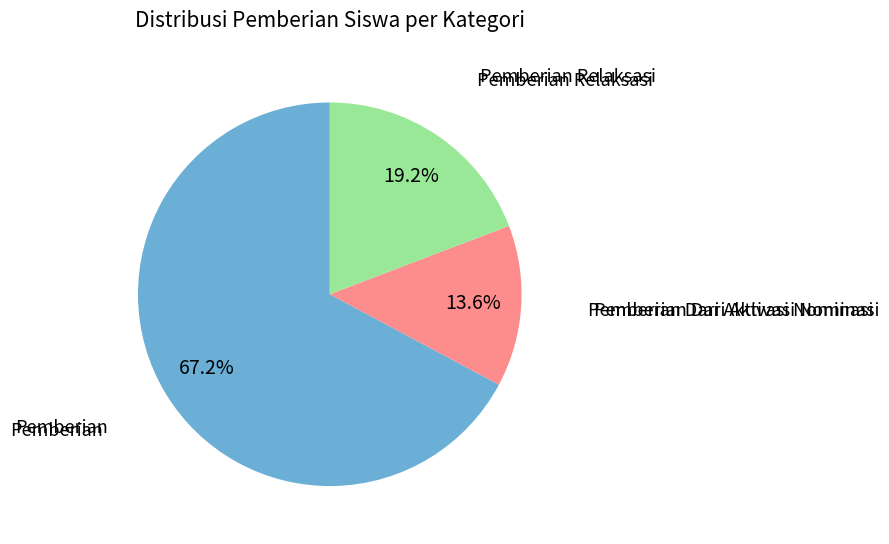

Is there a majority slice in this chart?

Yes